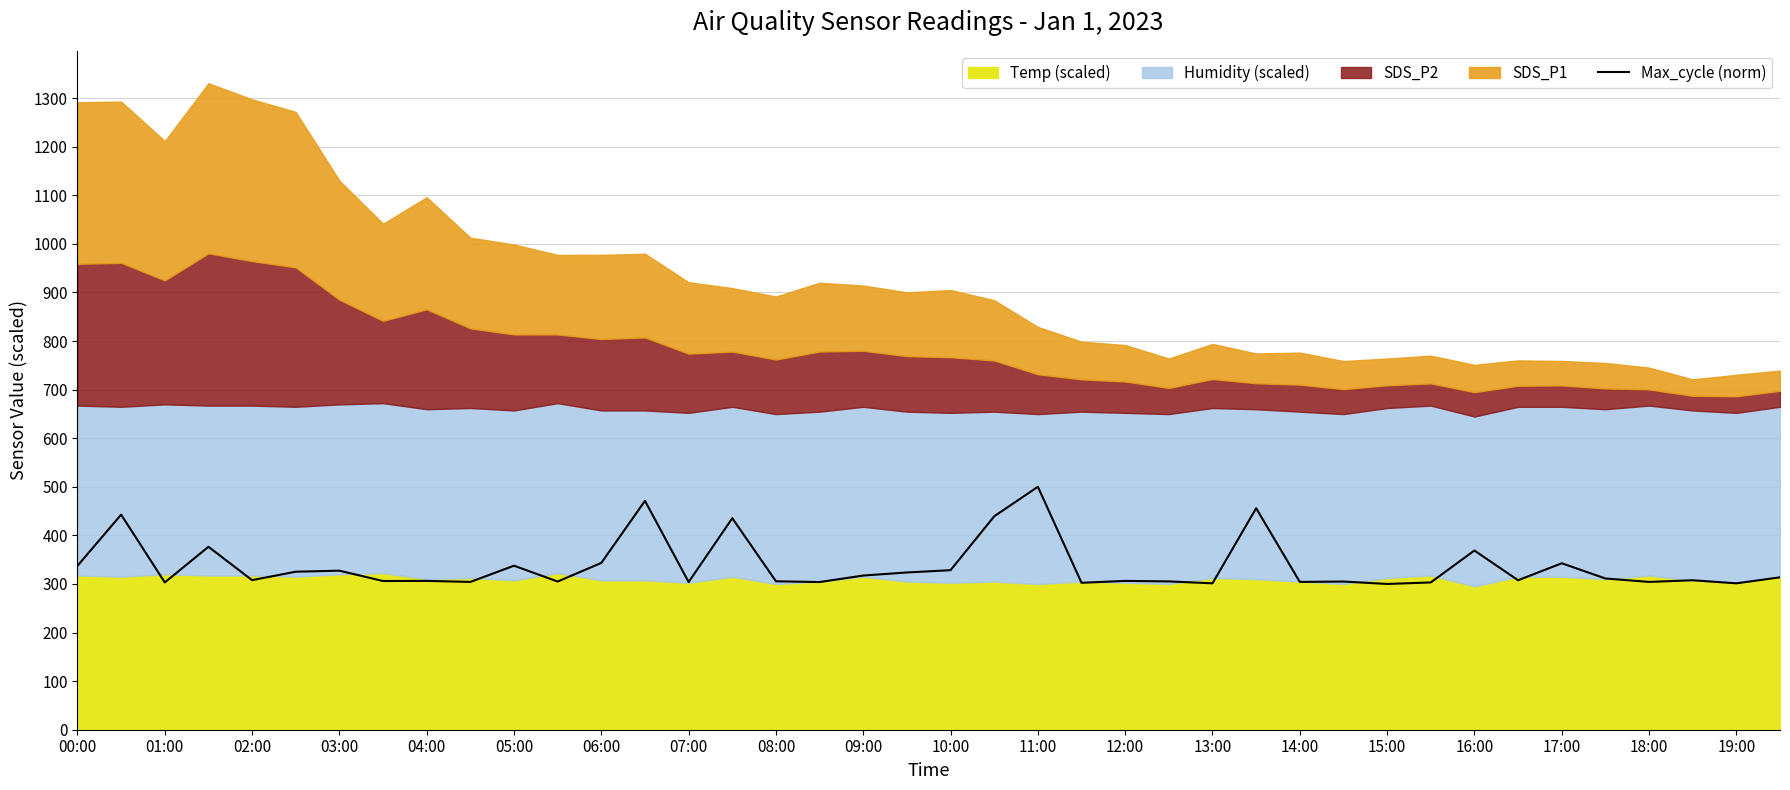

What is the minimum value for Max_cycle (norm)?

300.0